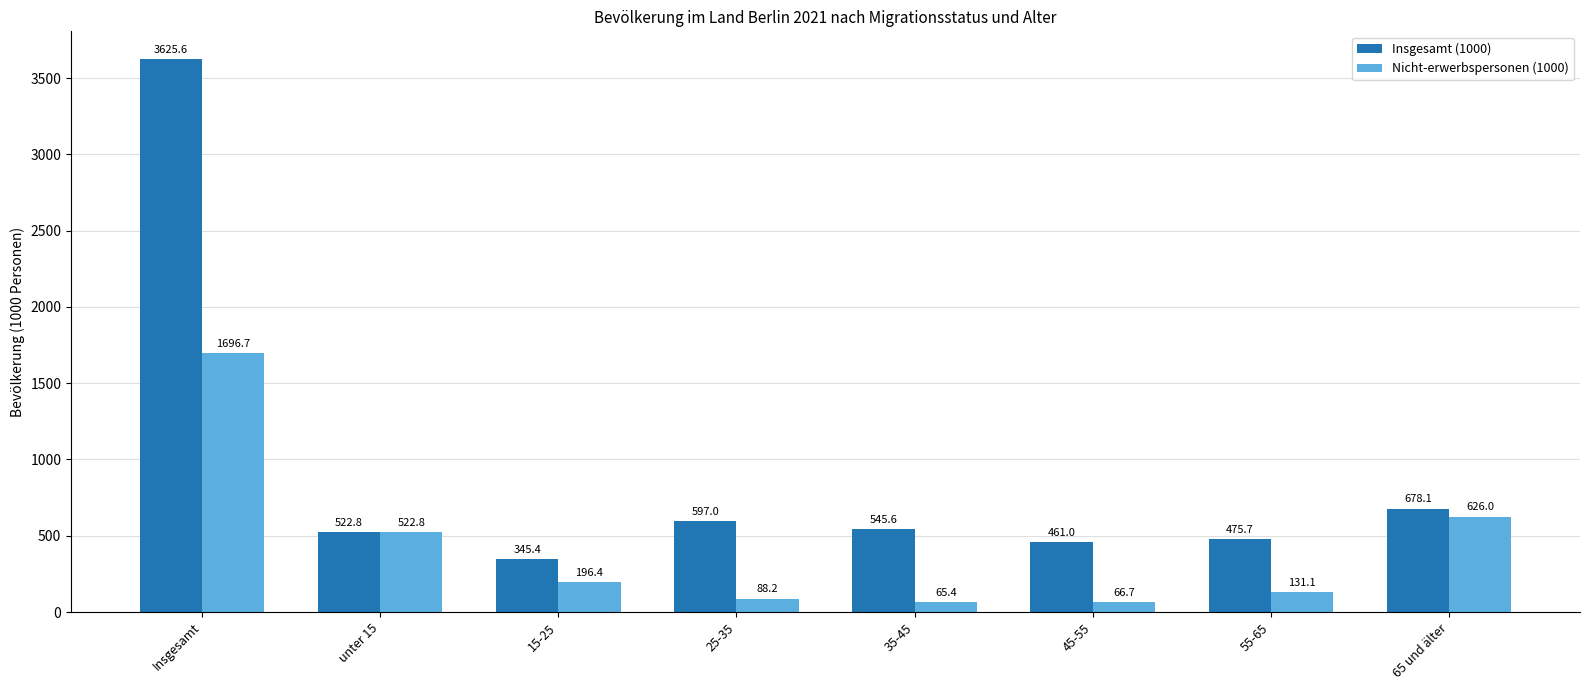

How many categories are shown in the chart?

8